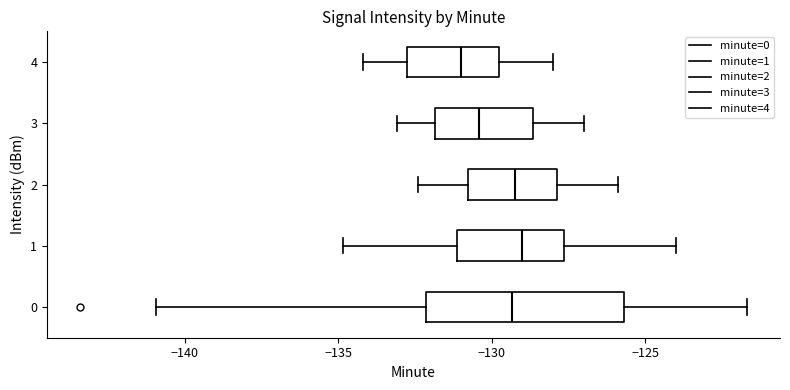

Reading bottom to top, transcribe this box plot: for each box, give where its median line is, the range the box spans, and where its two whiskers end, as read against the x-axis. The values are not printed on the chart, so give them approximately, as read against the axis.

0: median -129.5, box -132.0 to -125.5, whiskers -141.0 to -121.5
1: median -129.0, box -131.0 to -127.5, whiskers -135.0 to -124.0
2: median -129.0, box -131.0 to -128.0, whiskers -132.5 to -126.0
3: median -130.5, box -132.0 to -128.5, whiskers -133.0 to -127.0
4: median -131.0, box -133.0 to -129.5, whiskers -134.0 to -128.0